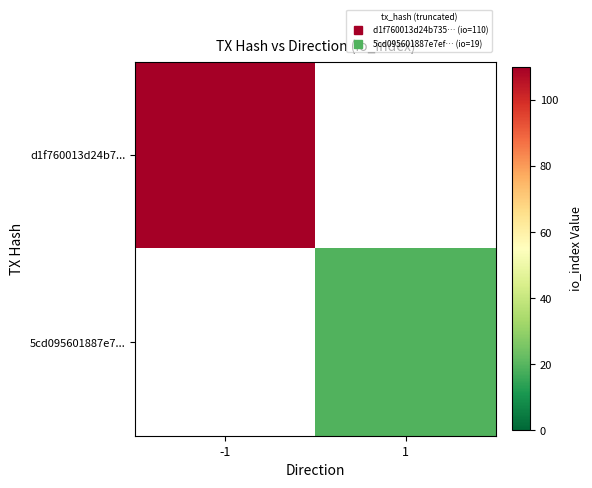

At how many categories does at least one series exceed 62?

1